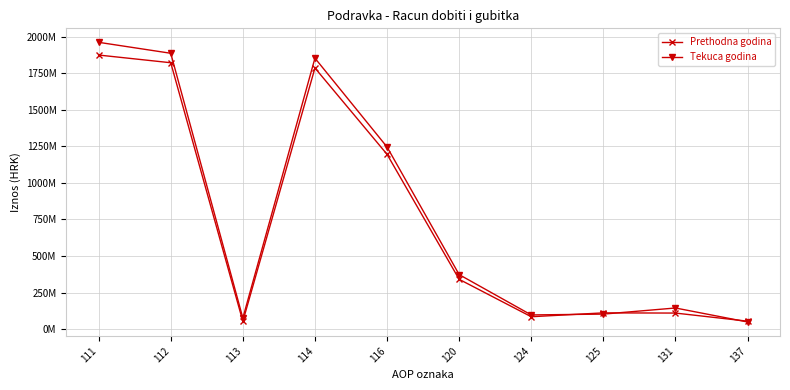

Which series changed the most between 116 and 120?

Tekuca godina